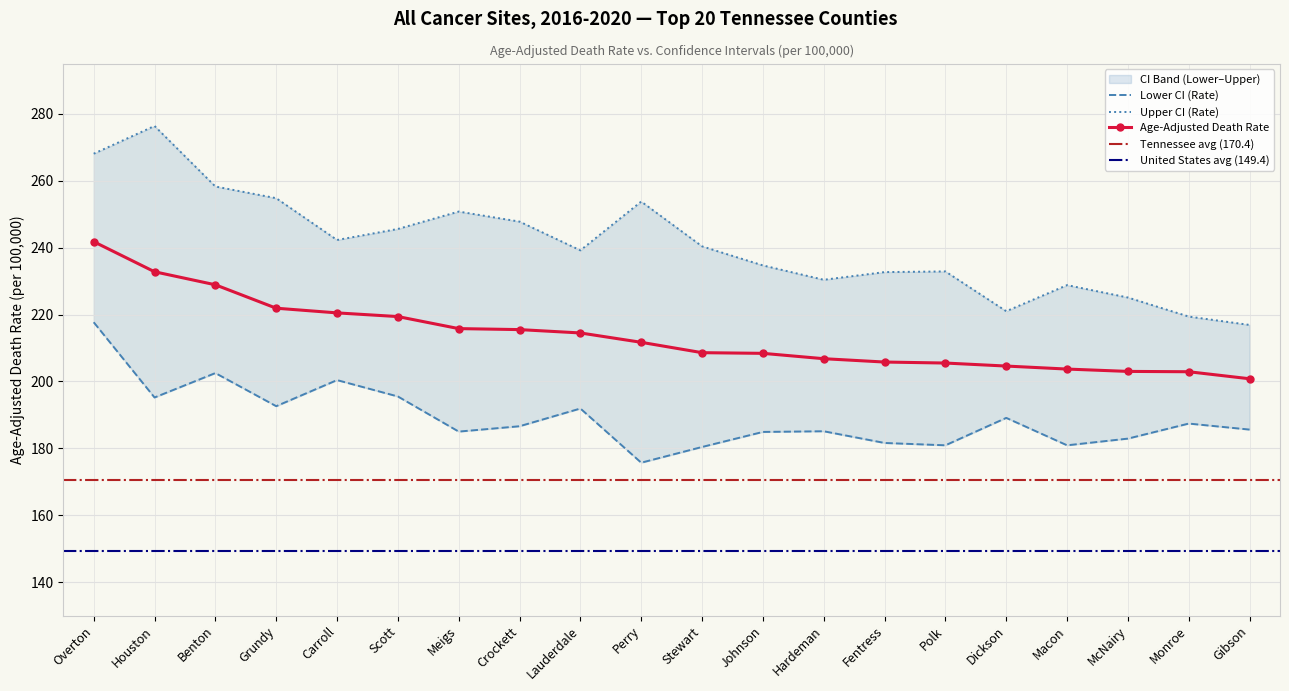

Reading left to right, what are all the values shown in this chart?

Age-Adjusted Death Rate: Overton=241.8	Houston=232.8	Benton=228.9	Grundy=221.9	Carroll=220.5	Scott=219.4	Meigs=215.8	Crockett=215.5	Lauderdale=214.5	Perry=211.7	Stewart=208.6	Johnson=208.4	Hardeman=206.8	Fentress=205.8	Polk=205.5	Dickson=204.6	Macon=203.7	McNairy=203.0	Monroe=202.9	Gibson=200.8
Lower CI (Rate): Overton=217.7	Houston=195.2	Benton=202.5	Grundy=192.6	Carroll=200.4	Scott=195.5	Meigs=185.0	Crockett=186.6	Lauderdale=191.9	Perry=175.7	Stewart=180.4	Johnson=184.9	Hardeman=185.1	Fentress=181.6	Polk=180.9	Dickson=189.1	Macon=180.9	McNairy=182.9	Monroe=187.4	Gibson=185.6
Upper CI (Rate): Overton=268.1	Houston=276.4	Benton=258.3	Grundy=254.8	Carroll=242.3	Scott=245.6	Meigs=250.8	Crockett=247.8	Lauderdale=239.2	Perry=253.8	Stewart=240.4	Johnson=234.7	Hardeman=230.4	Fentress=232.7	Polk=232.9	Dickson=221.0	Macon=228.8	McNairy=225.1	Monroe=219.4	Gibson=216.9